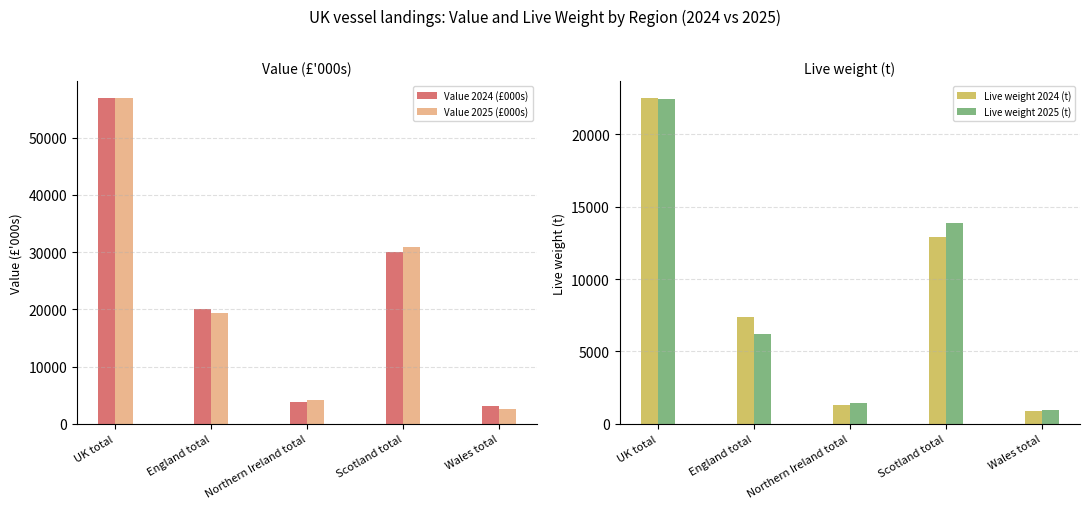

What is the highest value of the Value 2025 (£000s) series?

57016.1